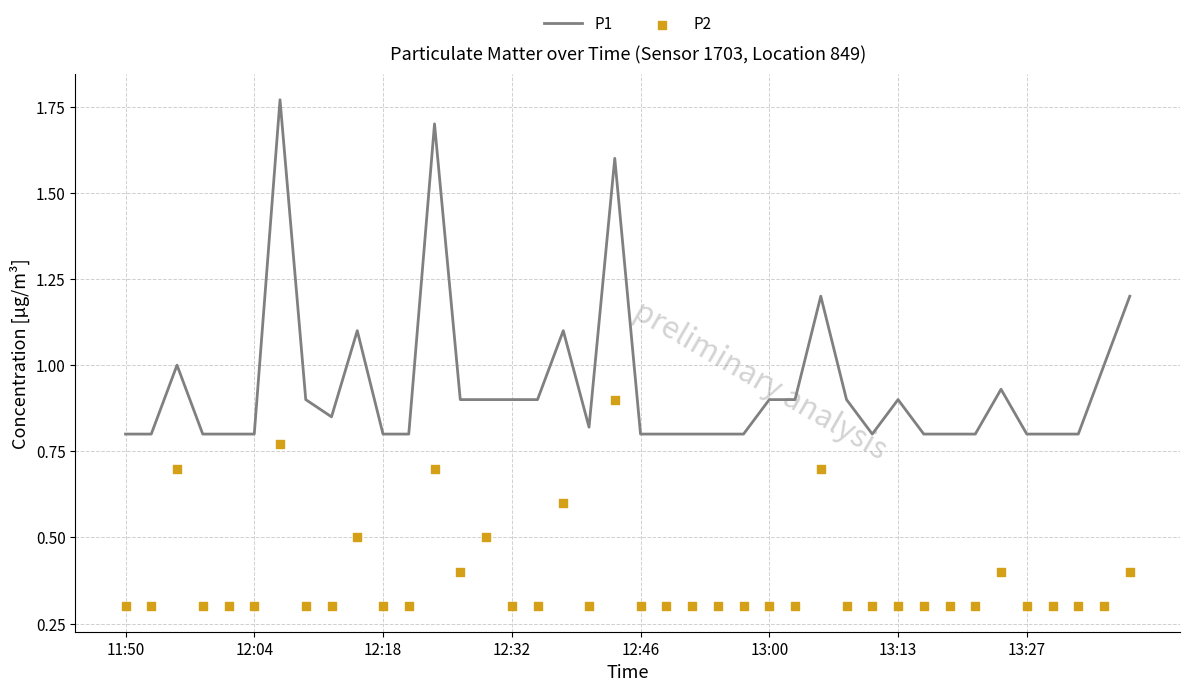

Which series reaches the minimum Y coordinate?

P2